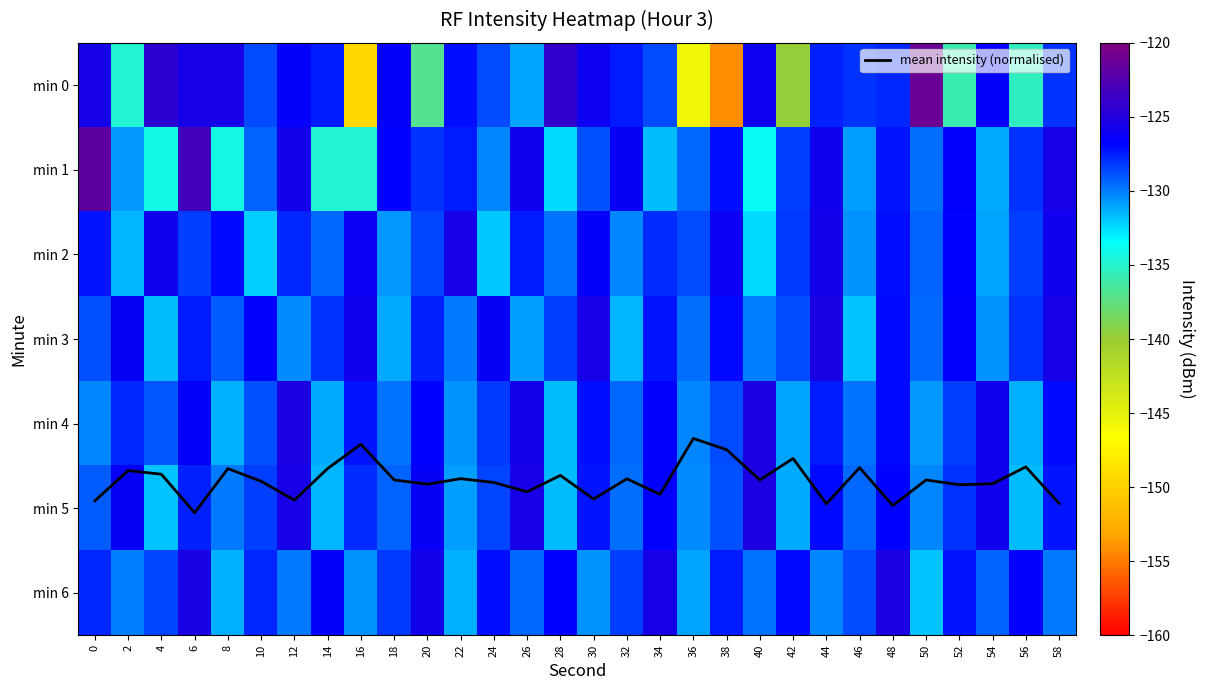

At how many categories does at least one series exceed -126?

30